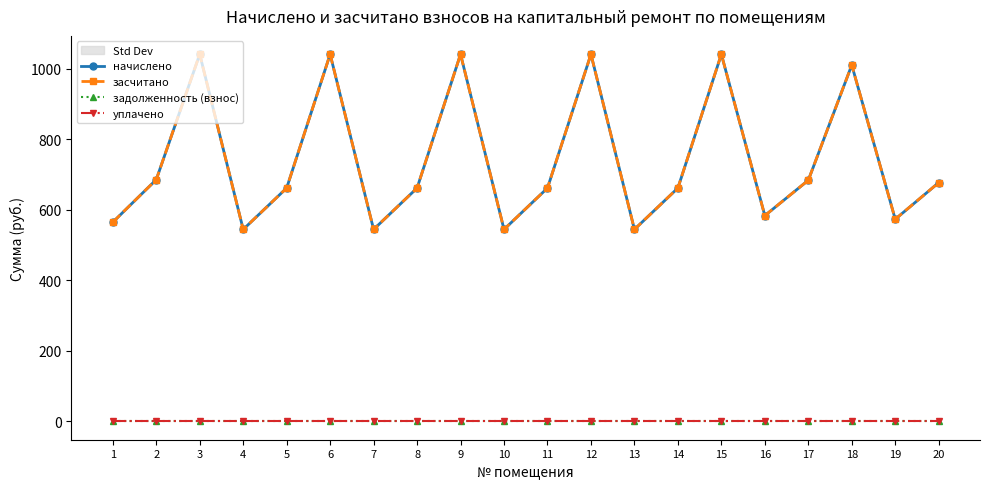

True or false: начислено and уплачено cross at least once.

False